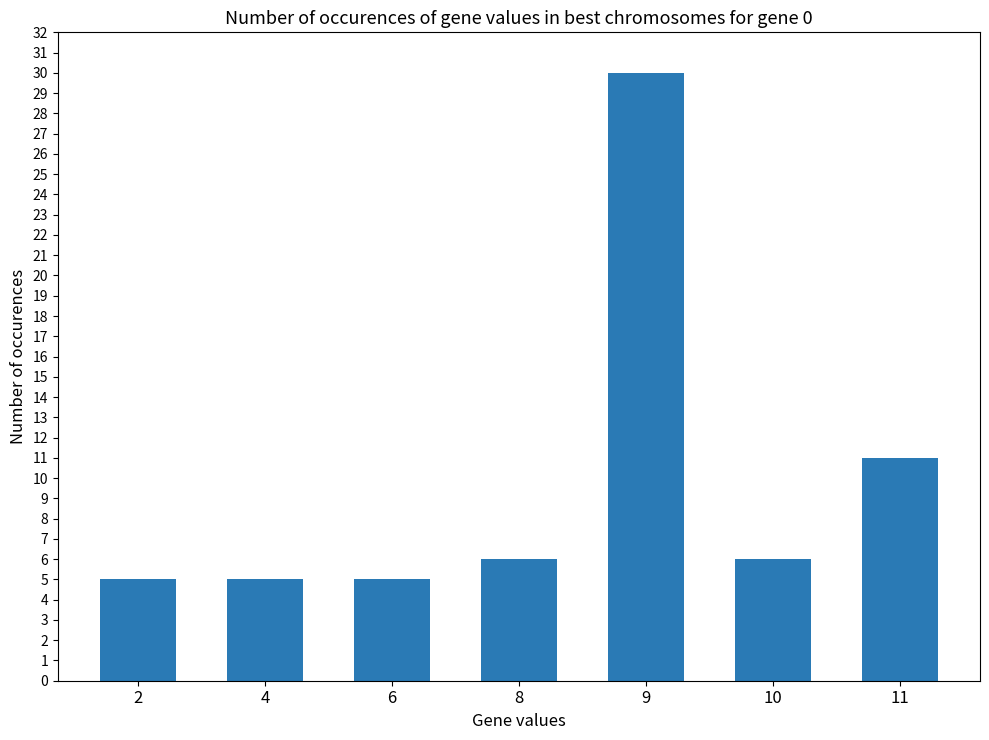

The chart shows a value of 30 at 9. True or false?

True